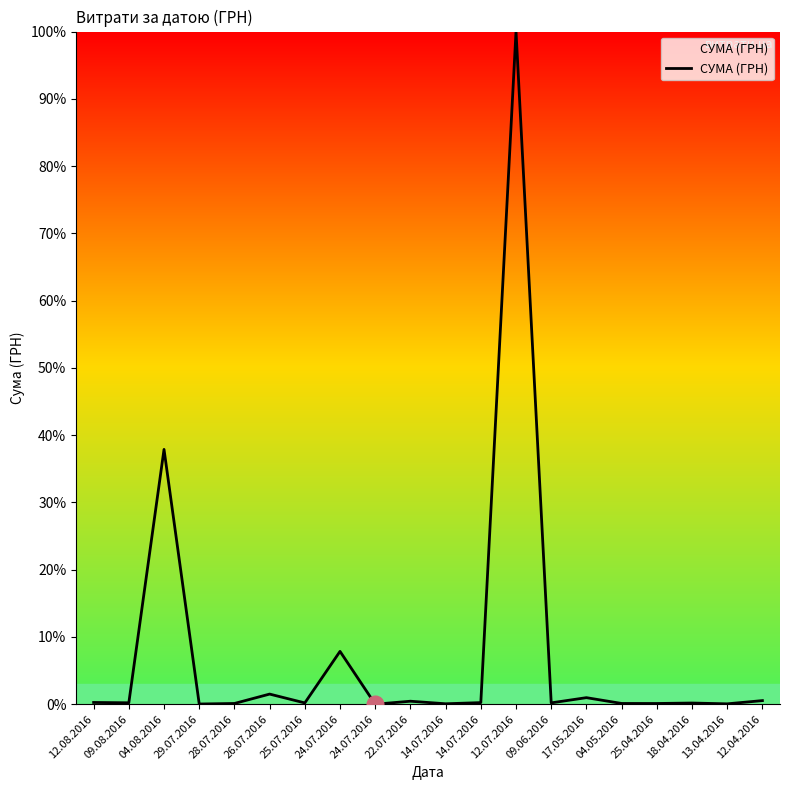

Does the chart display data point markers on the line(s)?

No